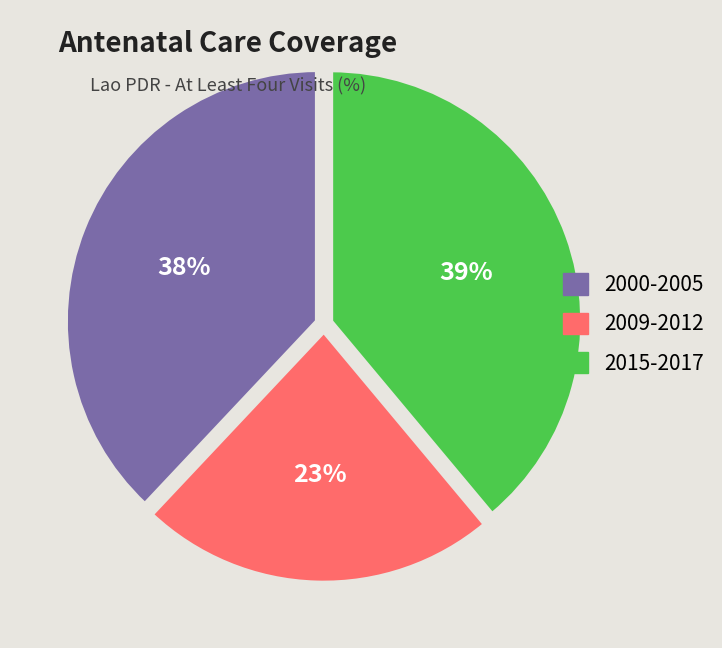

To the nearest percent, what portion does 2000-2005 represent?

38%